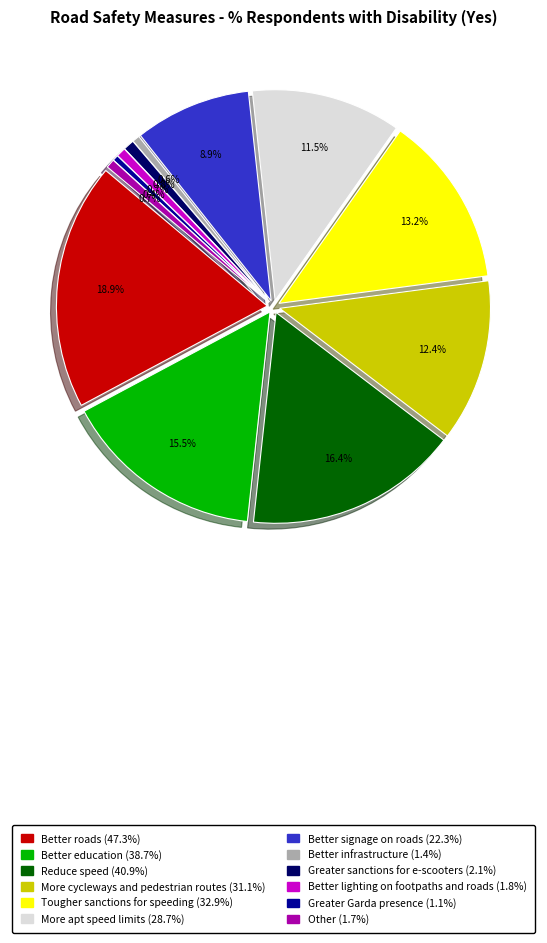

To the nearest percent, what portion does 4 represent?

13%